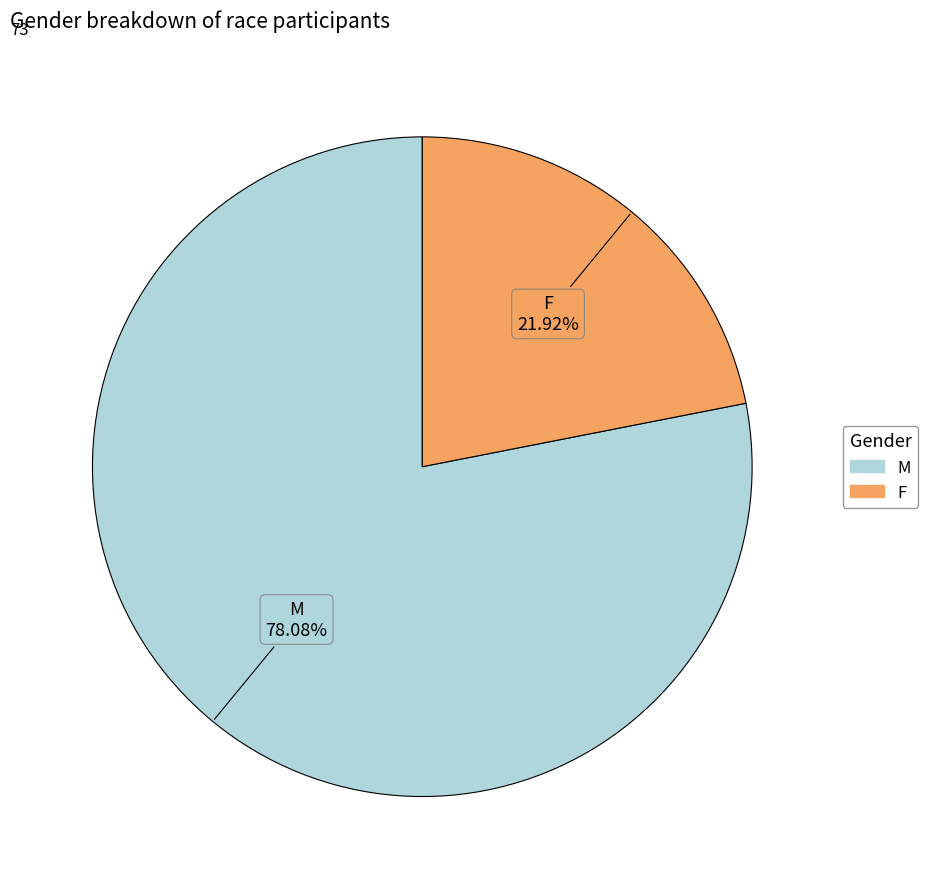

How many slices are in this pie chart?

2